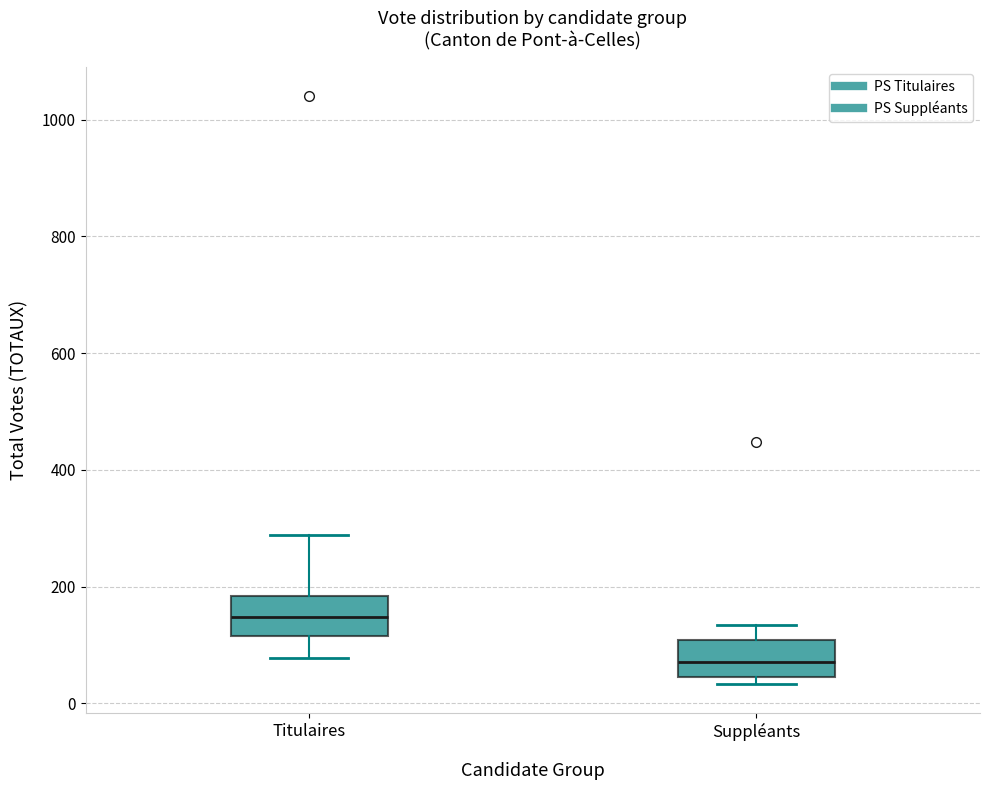

Reading left to right, read every box against the y-axis: the position of its median line, the range the box covers, and the ends of its whiskers. The values are not printed on the chart, so give them approximately, as read against the axis.

Titulaires: median 140, box 120 to 180, whiskers 80 to 280
Suppléants: median 80, box 40 to 100, whiskers 40 (just below the box's lower edge) to 140